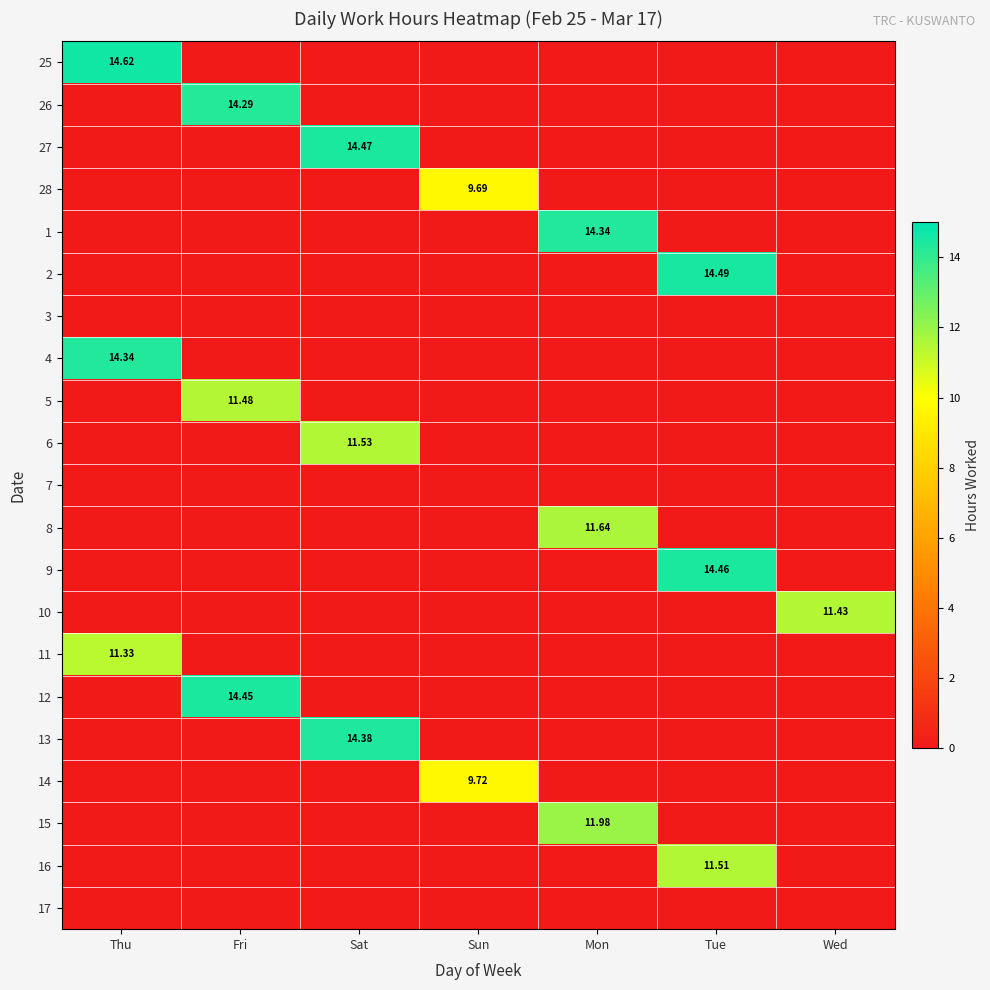

Is the value of 7 at Wed greater than the value of 27 at Sun?

No